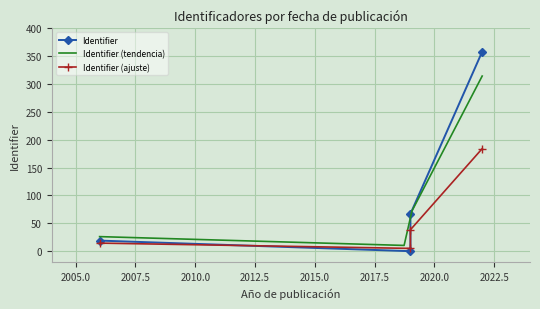

Is it true that the value at 2006 (Lausent) is 7?

False